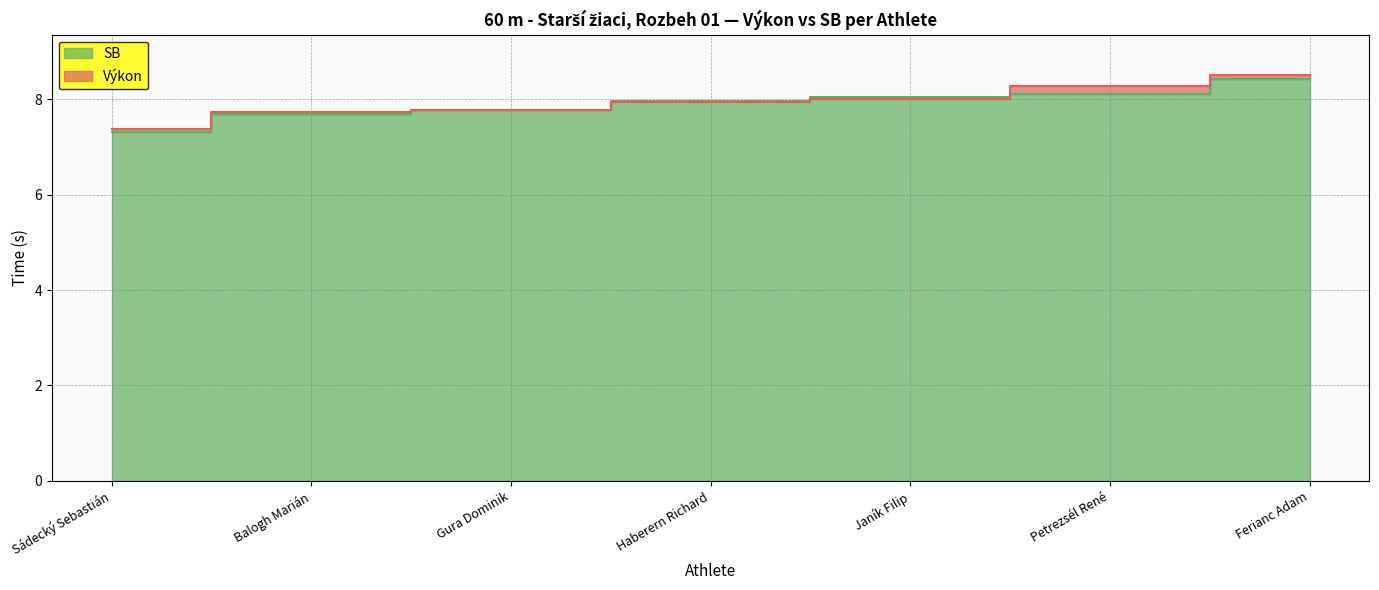

What is the maximum value shown in the chart?

8.5